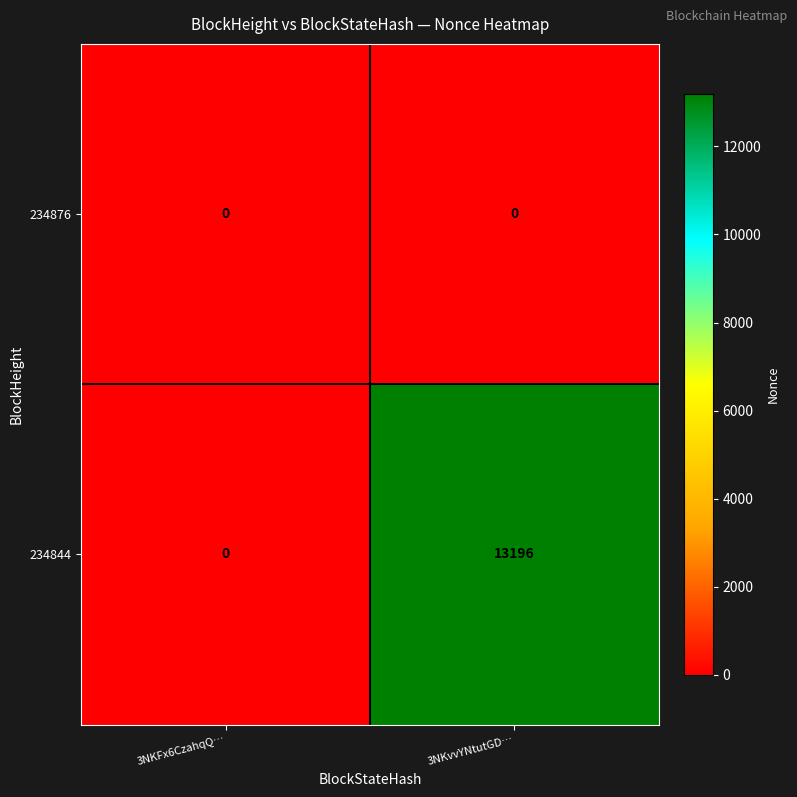

What is the total value across all series at 3NKvvYNtutGD…?

13196